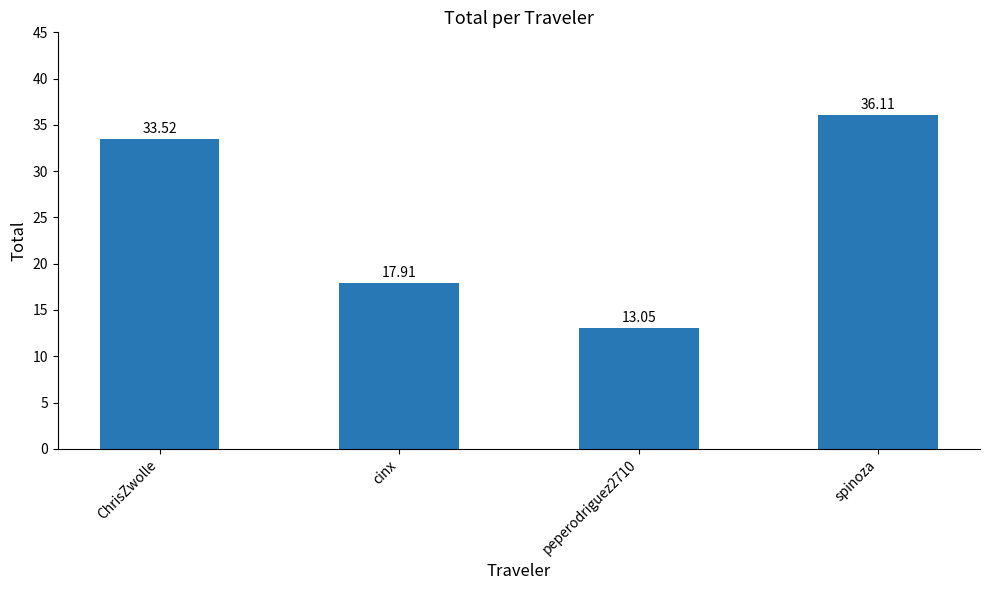

Rank the categories by value from highest to lowest.

spinoza, ChrisZwolle, cinx, peperodriguez2710